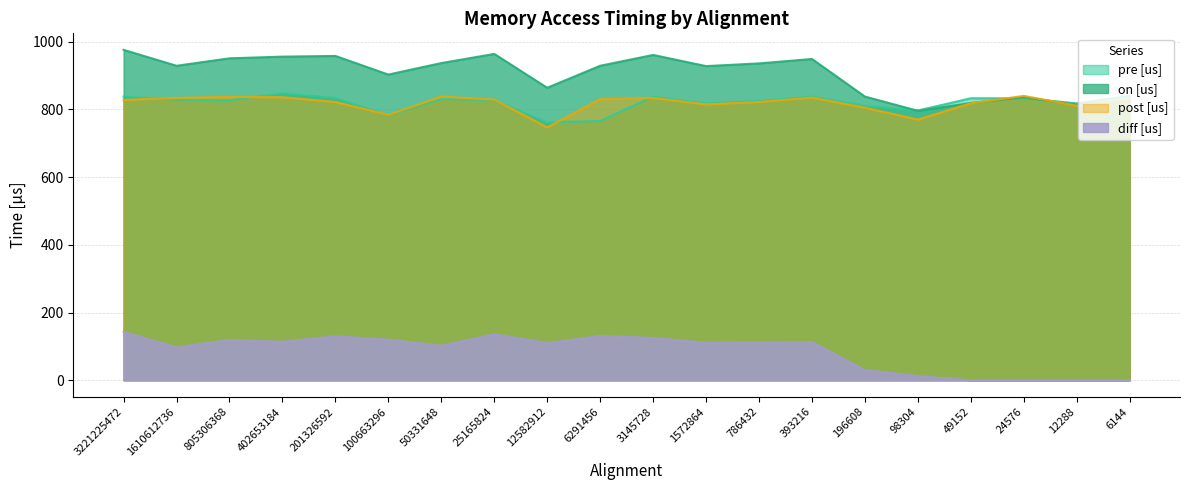

What is the difference between the highest and lowest values at 24576?

840.0